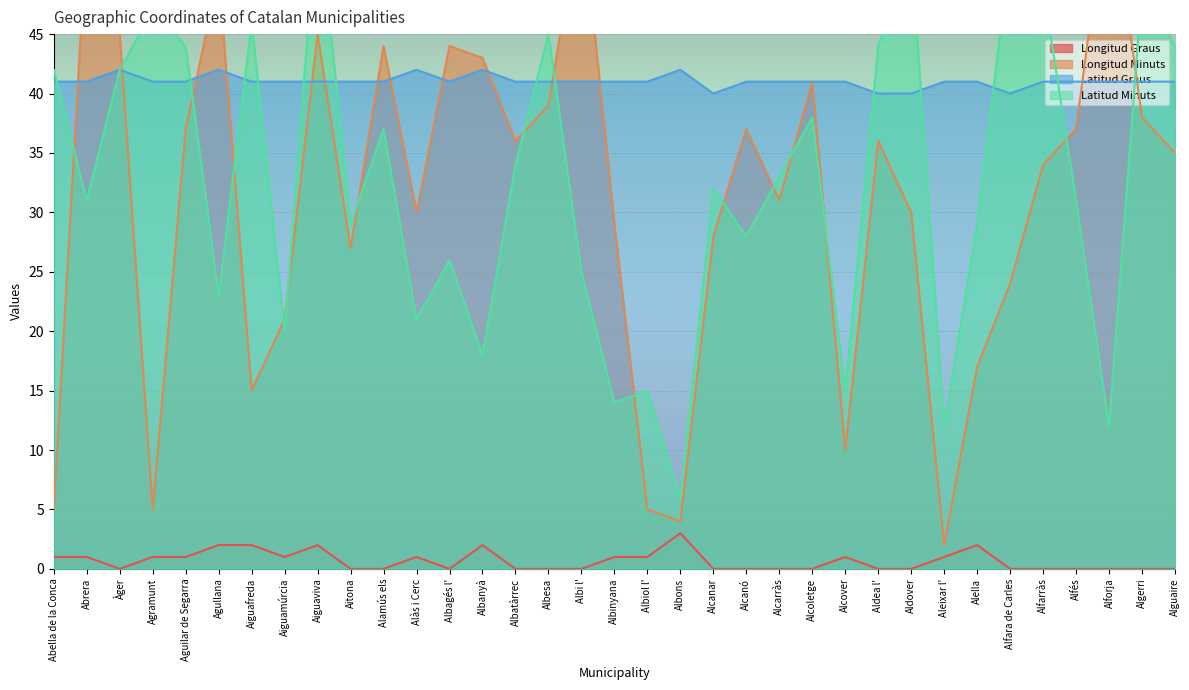

At which label is Latitud Graus closest to 41?

Abella de la Conca